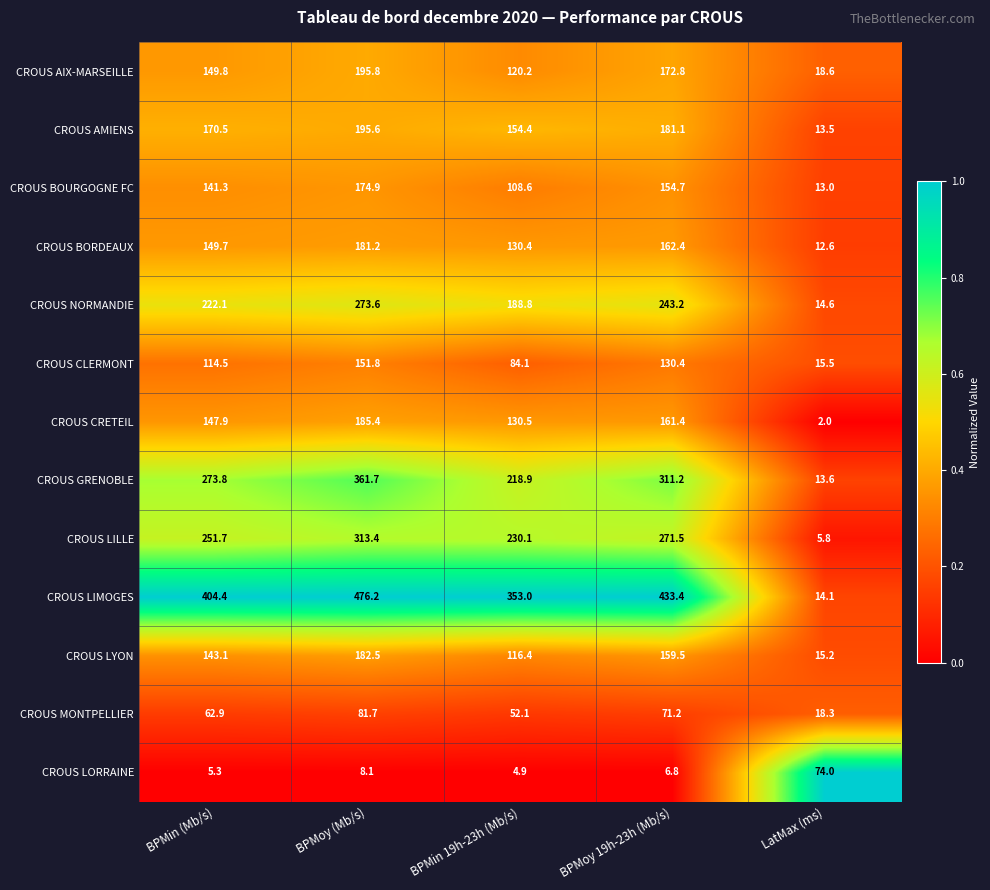

At how many categories does at least one series exceed 296?

4